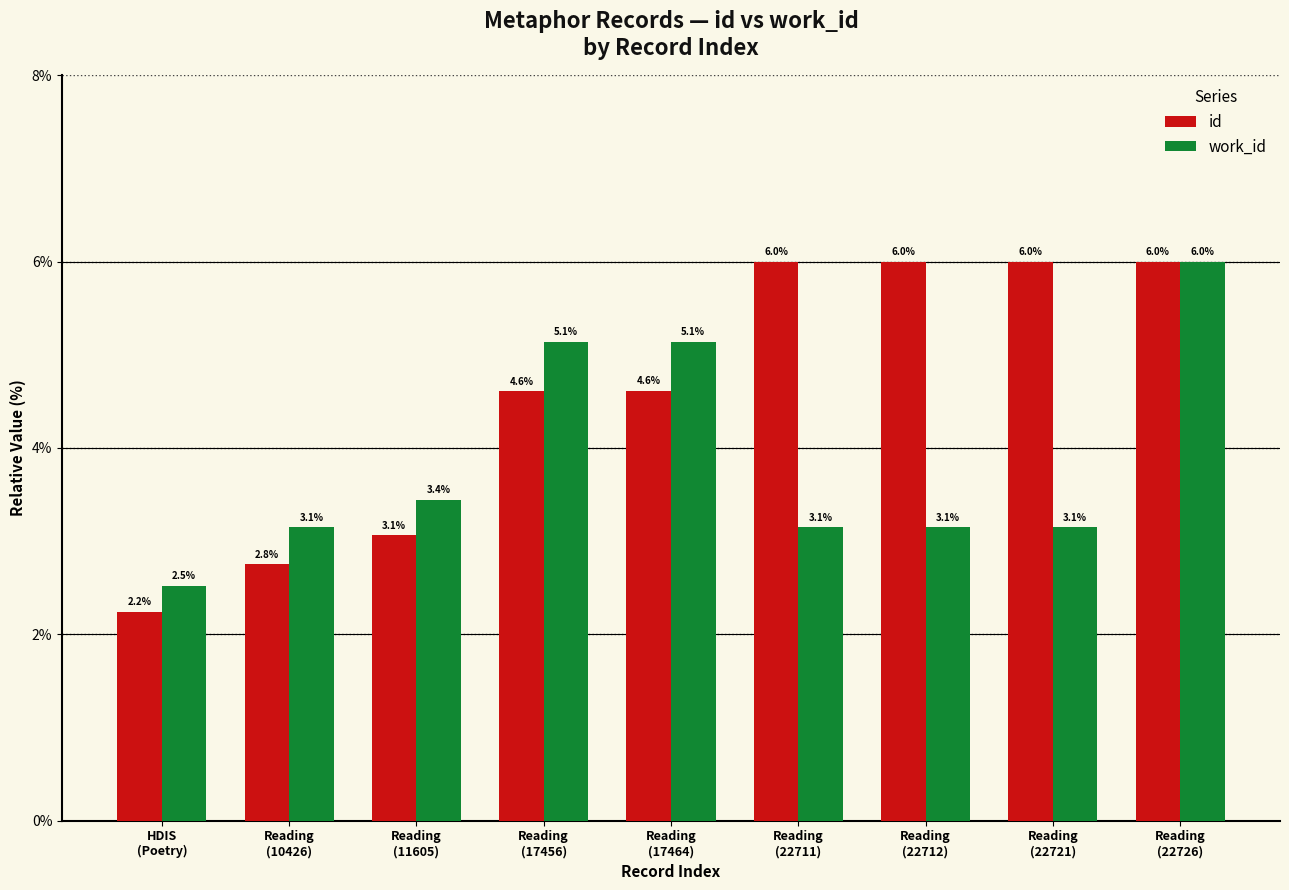

Which series has the widest spread of values?

id